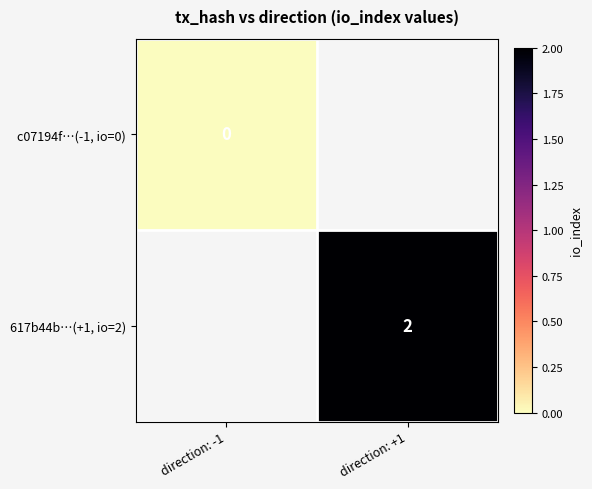

The value of 617b44b…(+1, io=2) at direction: +1 is 3. True or false?

False